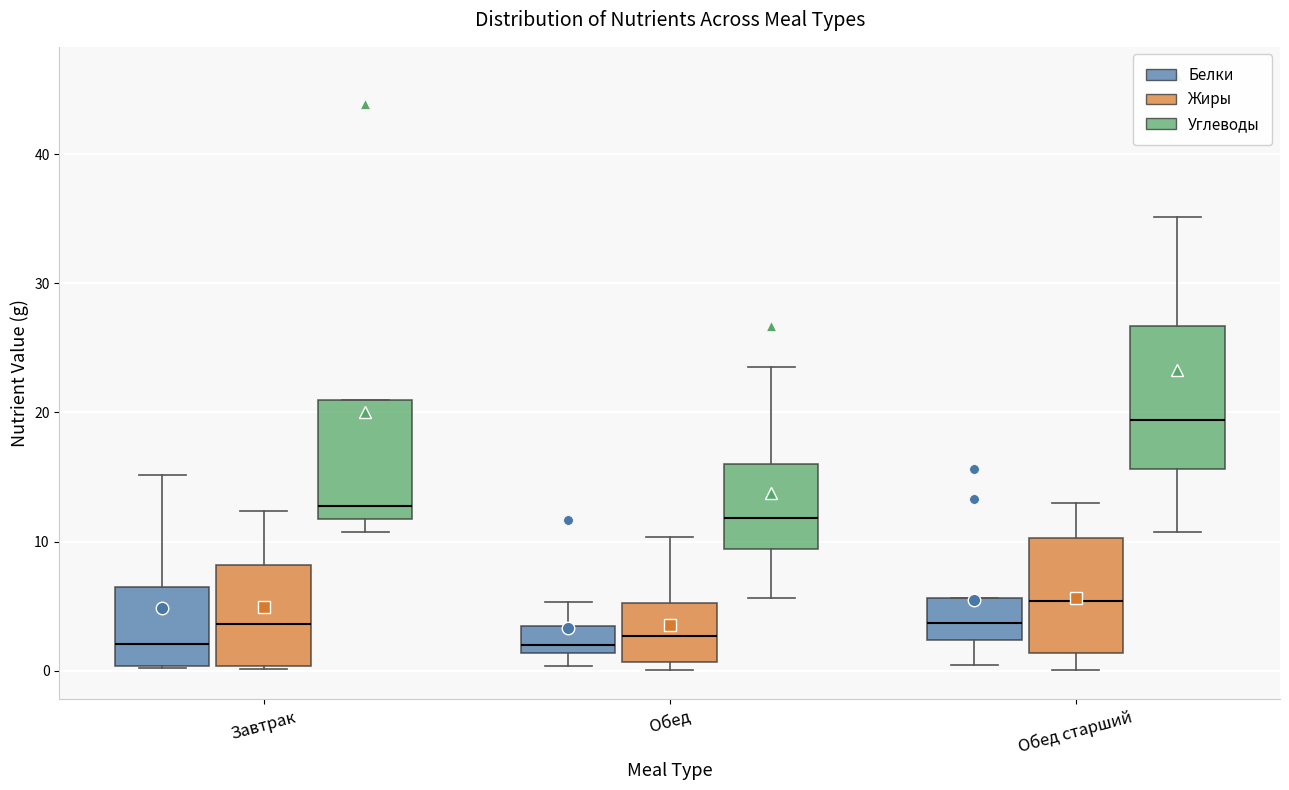

Reading left to right, transcribe this box plot: for each box, give where its median line is, the range the box spans, and where its two whiskers end, as read against the y-axis. The values are not printed on the chart, so give them approximately, as read against the axis.

Завтрак (Белки): median 2, box 0 to 7, whiskers 0 to 15
Завтрак (Жиры): median 4, box 0 to 8, whiskers 0 to 12
Завтрак (Углеводы): median 13, box 12 to 21, whiskers 11 to 21
Обед (Белки): median 2, box 1 to 3, whiskers 0 to 5
Обед (Жиры): median 3, box 1 to 5, whiskers 0 to 10
Обед (Углеводы): median 12, box 9 to 16, whiskers 6 to 24
Обед старший (Белки): median 4, box 2 to 6, whiskers 0 to 6
Обед старший (Жиры): median 5, box 1 to 10, whiskers 0 to 13
Обед старший (Углеводы): median 19, box 16 to 27, whiskers 11 to 35